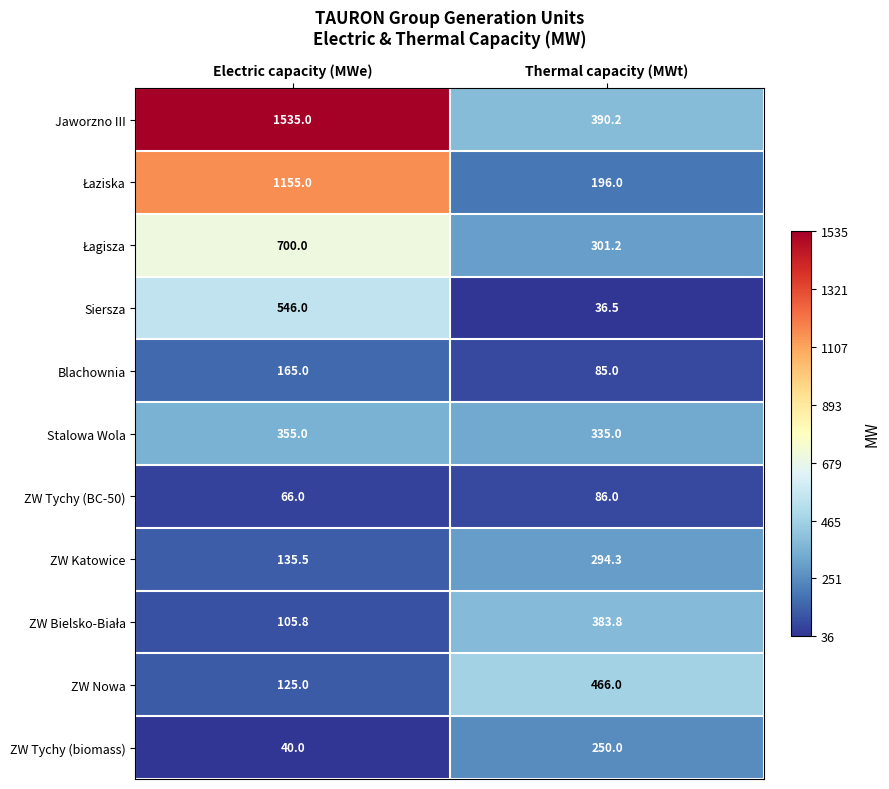

The ZW Tychy (biomass) series shows 250.0 at Thermal capacity (MWt). True or false?

True